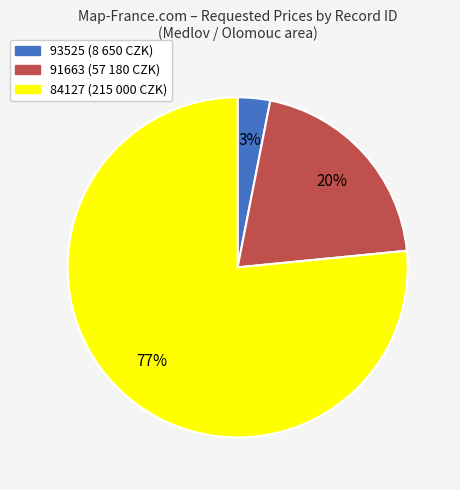

Is there any slice that represents more than half of the pie?

Yes